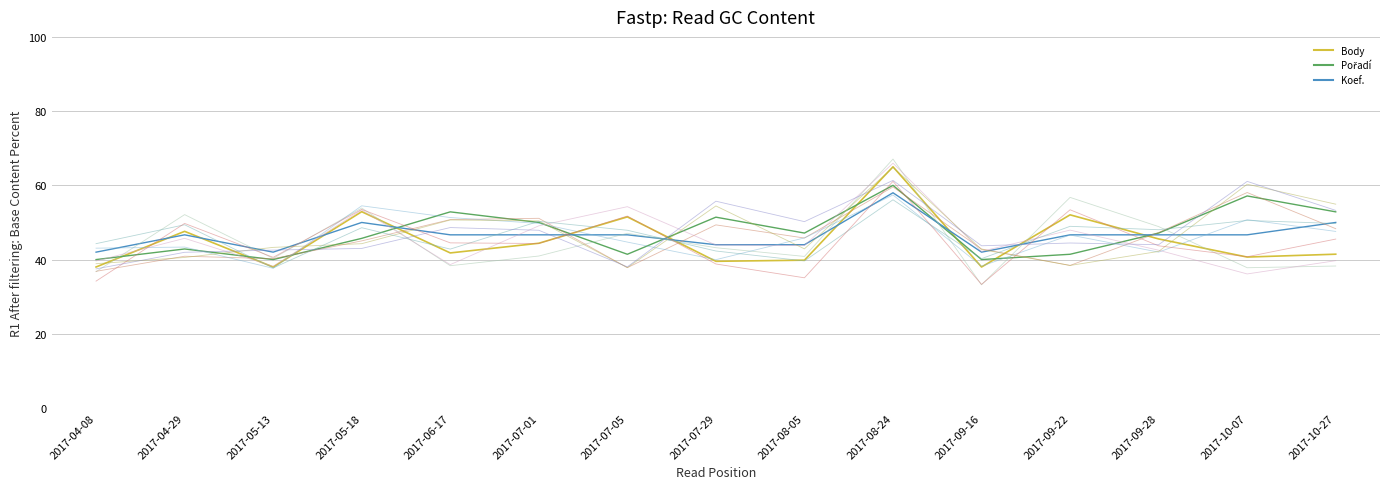

List the labels in order of Pořadí value, smallest first.

2017-04-08, 2017-05-13, 2017-09-16, 2017-07-05, 2017-09-22, 2017-04-29, 2017-05-18, 2017-08-05, 2017-09-28, 2017-07-01, 2017-07-29, 2017-06-17, 2017-10-27, 2017-10-07, 2017-08-24